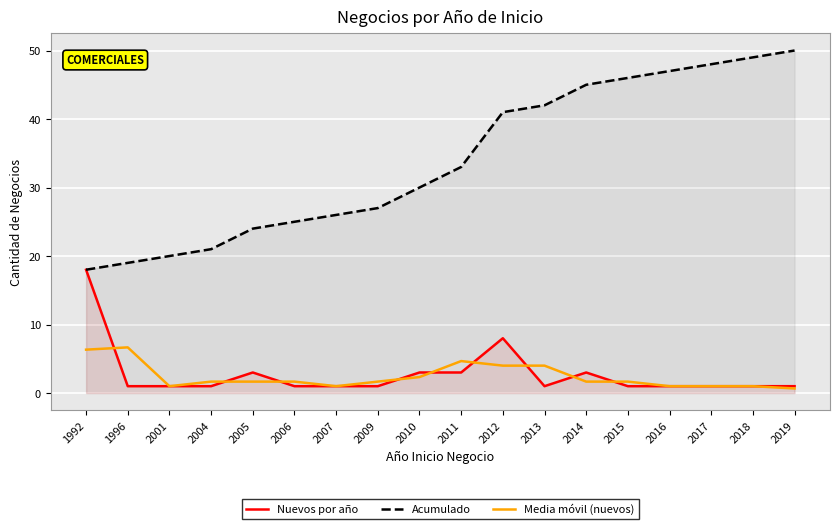

Where is the first local maximum for Nuevos por año?

2005